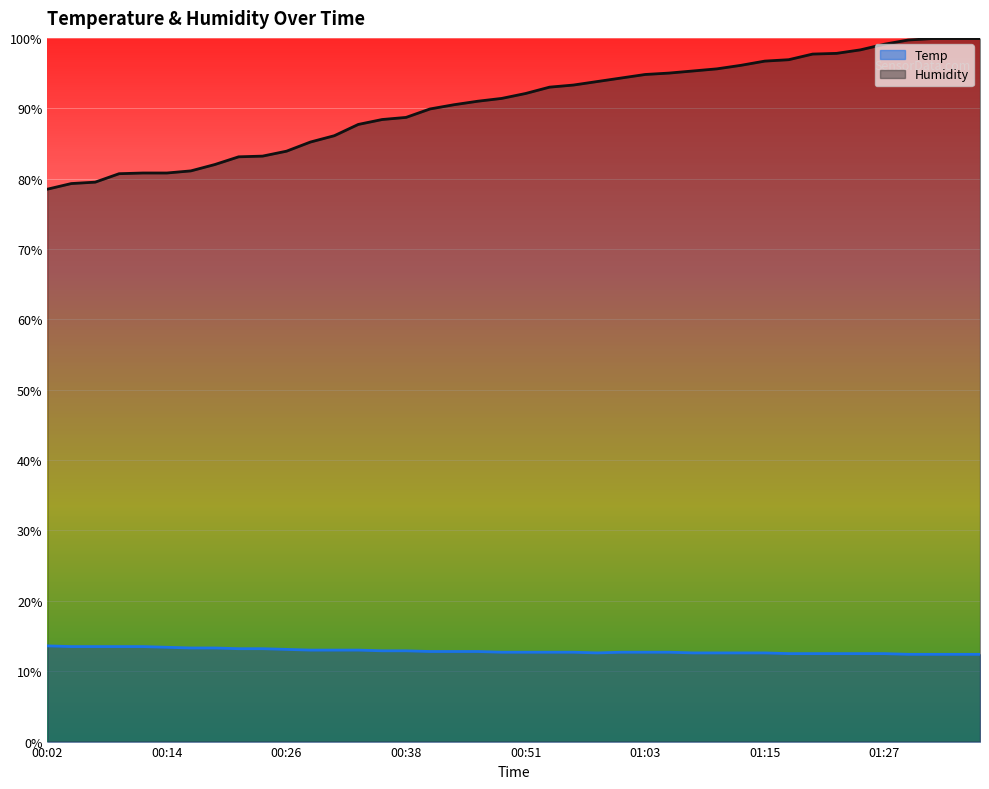

Which category has the lowest value in the Humidity series?

00:02